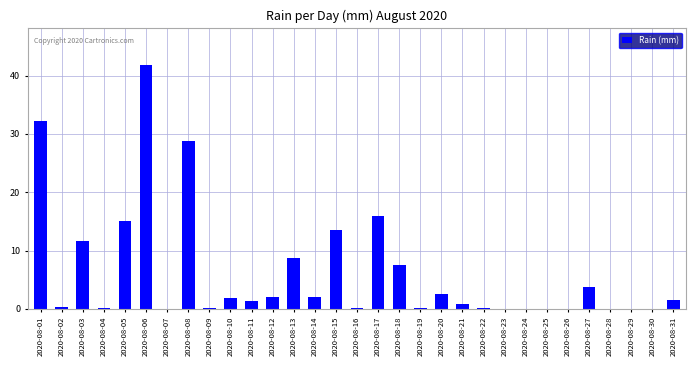

Is it true that the value at 2020-08-11 is 1.4?

True